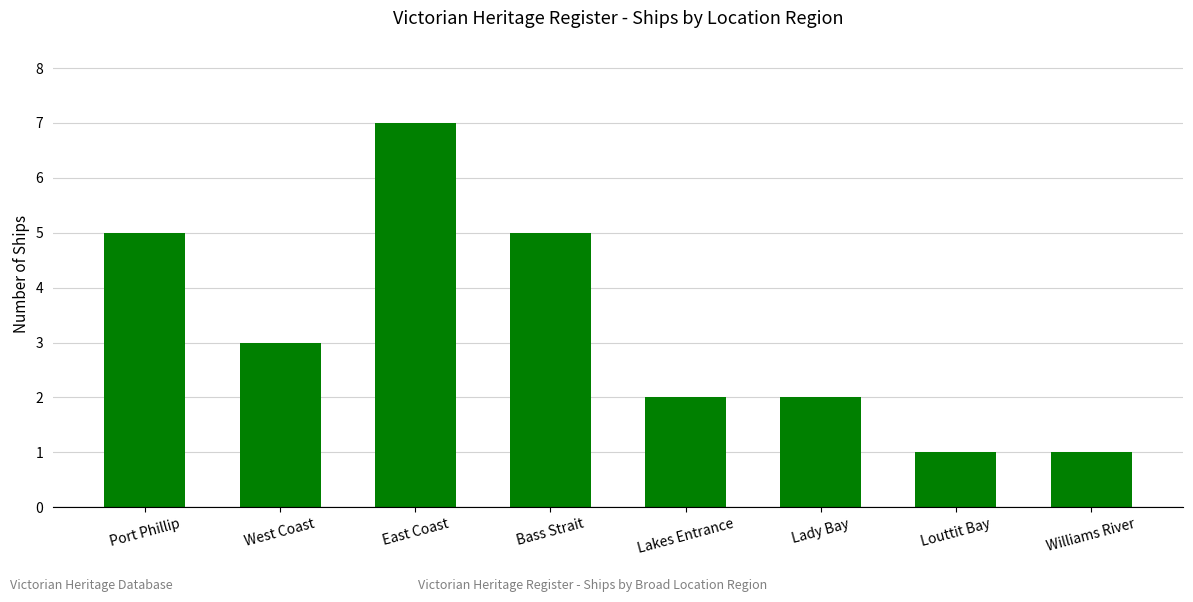

True or false: the data shows 1 at Louttit Bay.

True